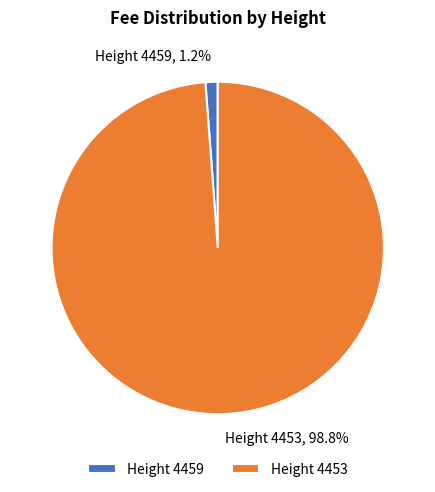

What is the total percentage of Height 4459 and Height 4453?

100.0%